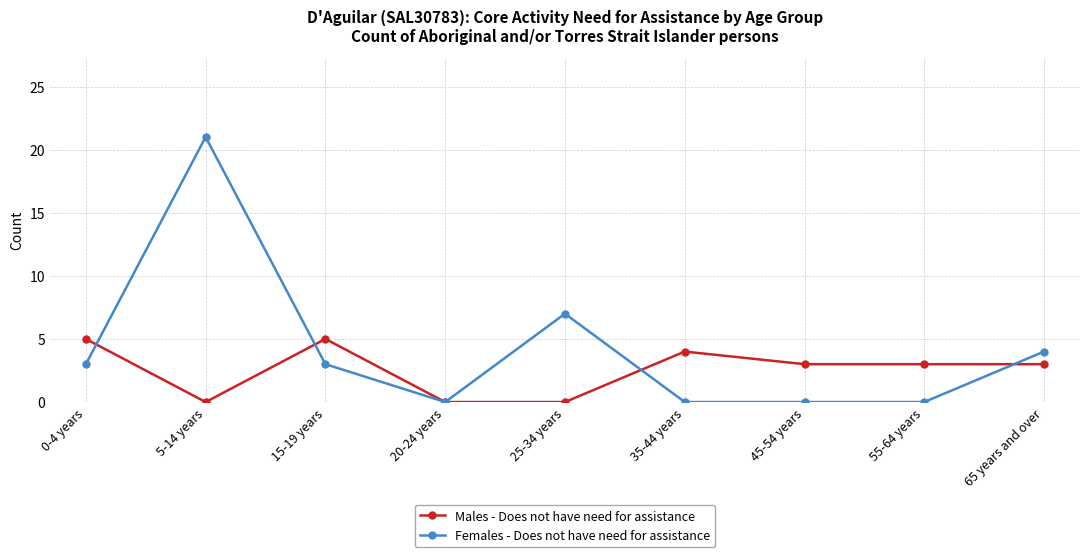

What is the difference between the Males - Does not have need for assistance values at 65 years and over and 5-14 years?

3